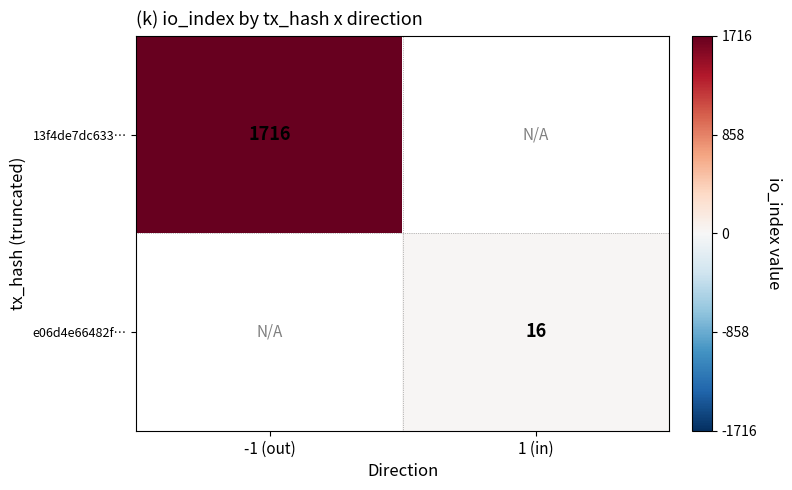

Between 1 (in) and -1 (out), which is larger?

-1 (out)